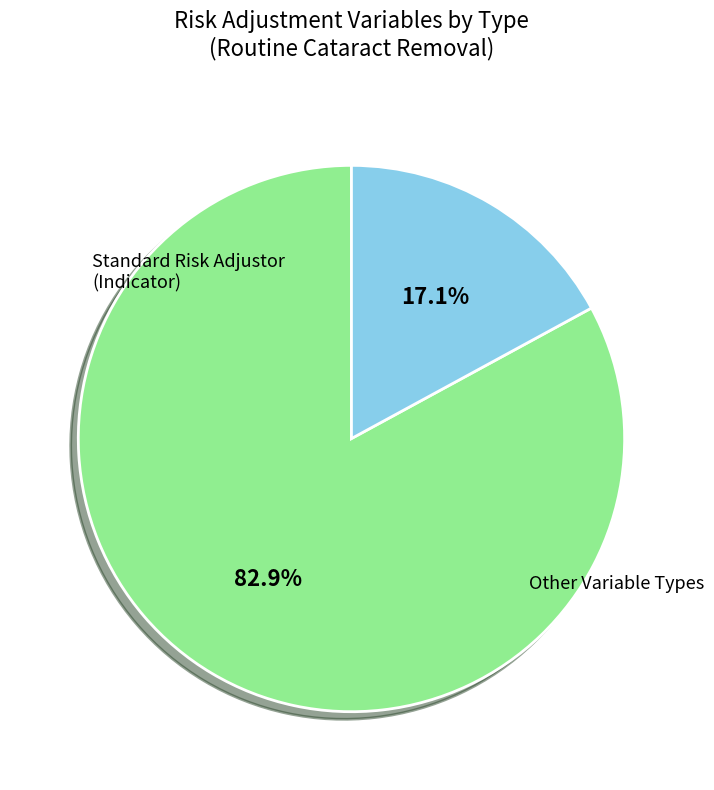

Is there any slice that represents more than half of the pie?

Yes